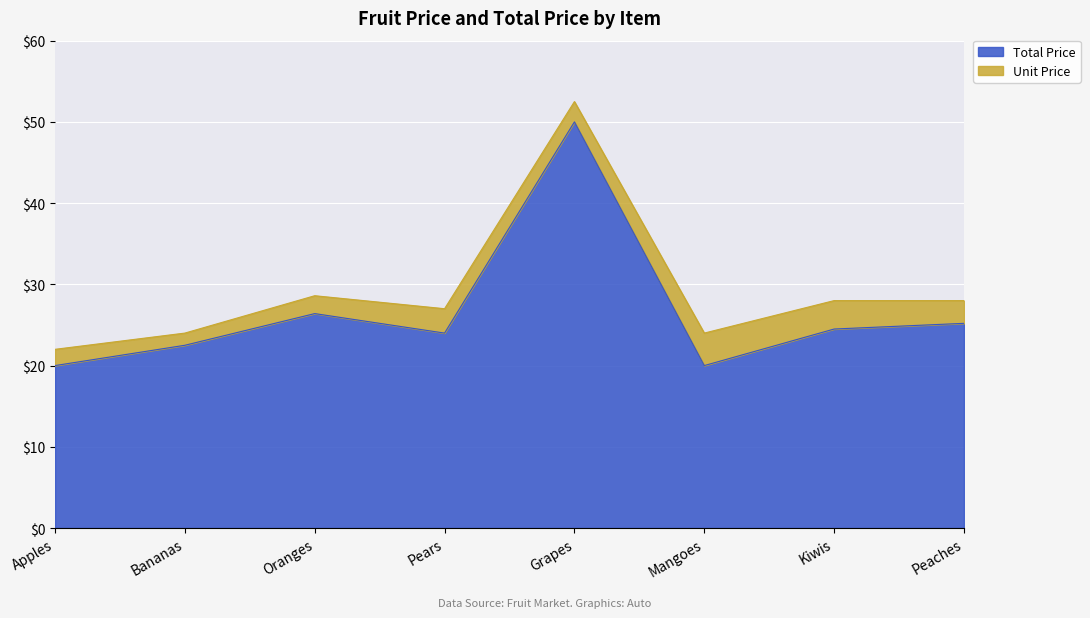

Which category has the highest value across all series?

Grapes